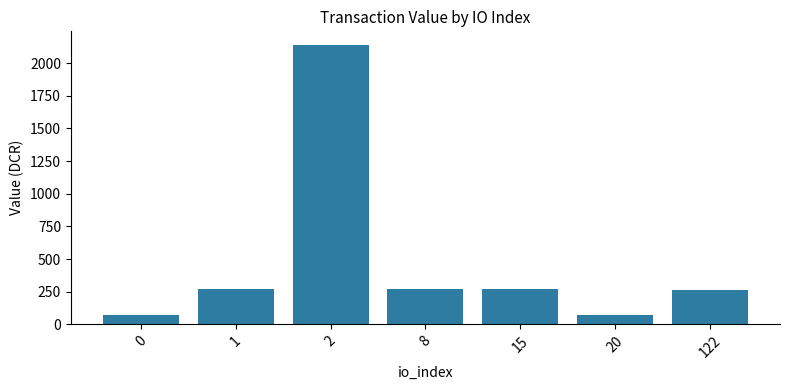

Approximately how many times larger is the value at 1 compared to 20?

3.5